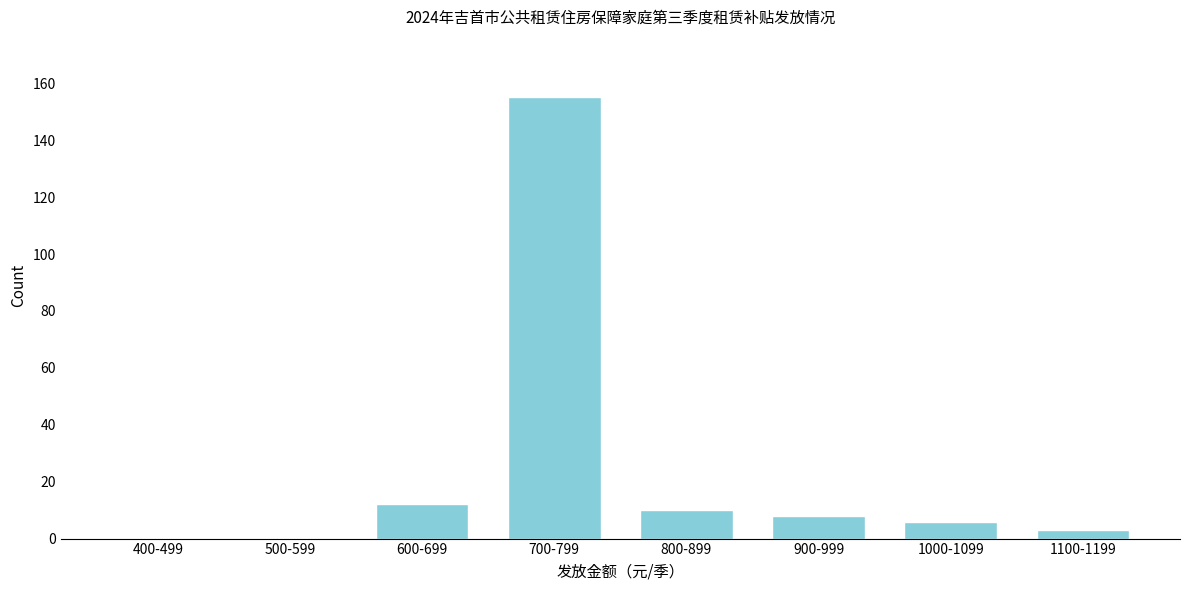

Reading left to right, extract all data points from this chart.

400-499=0	500-599=0	600-699=12	700-799=155	800-899=10	900-999=8	1000-1099=6	1100-1199=3